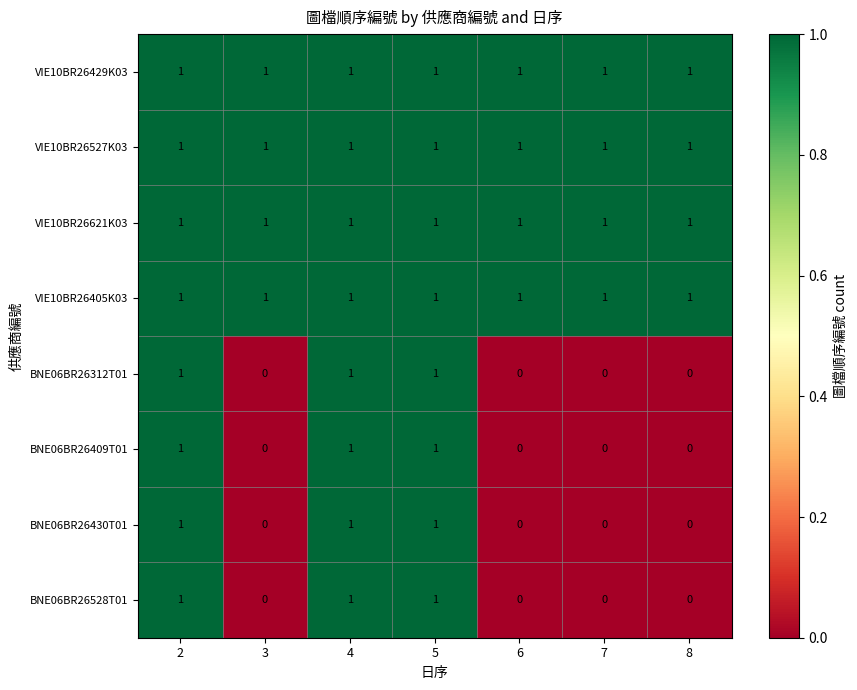

Count the BNE06BR26528T01 values in the range 0 to 1.

7